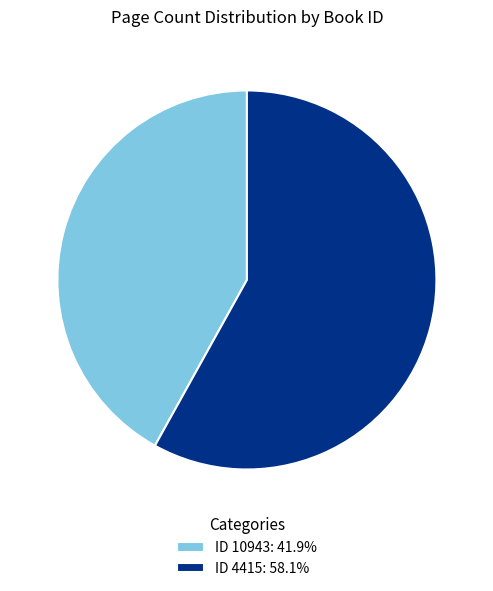

What is the ratio of the value at ID 10943: 41.9% to the value at ID 4415: 58.1%?

0.7